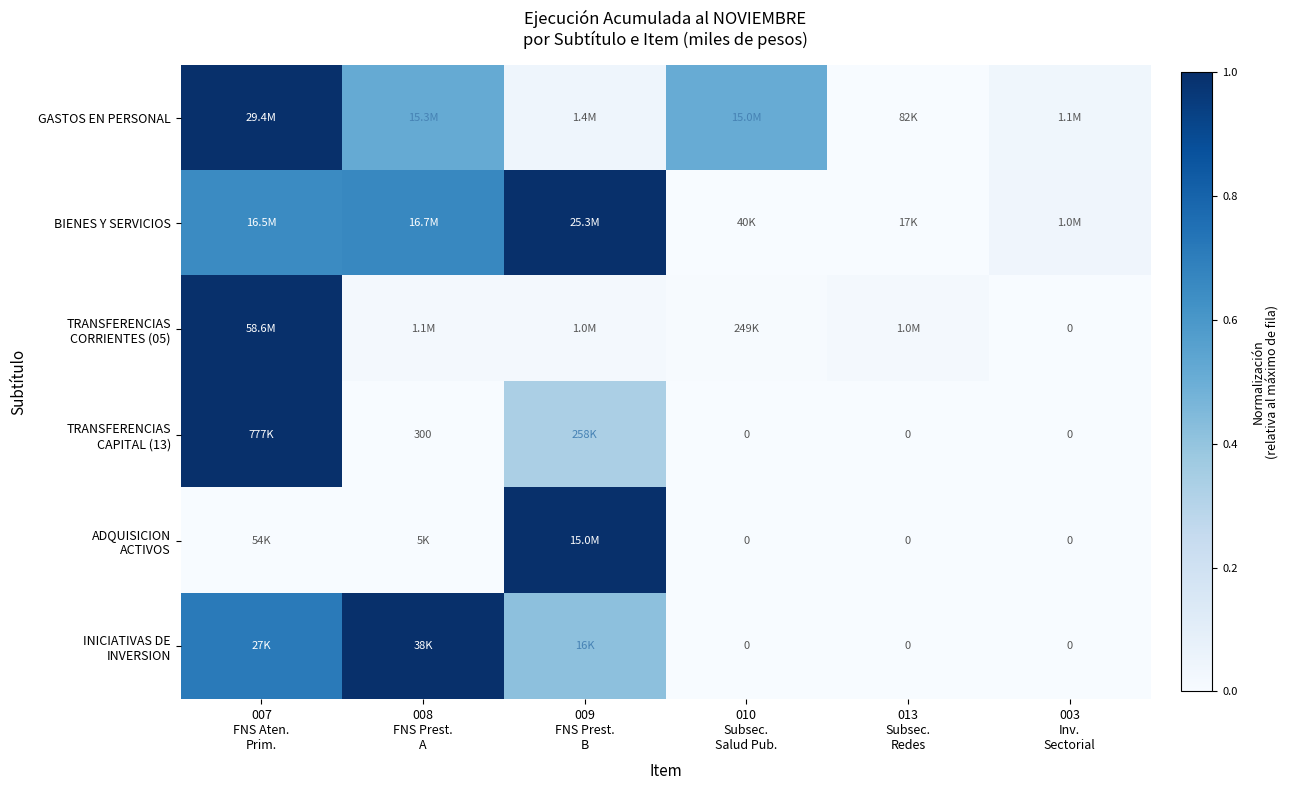

Read the TRANSFERENCIAS CORRIENTES (05) value at 007 FNS Aten. Prim..

1.0